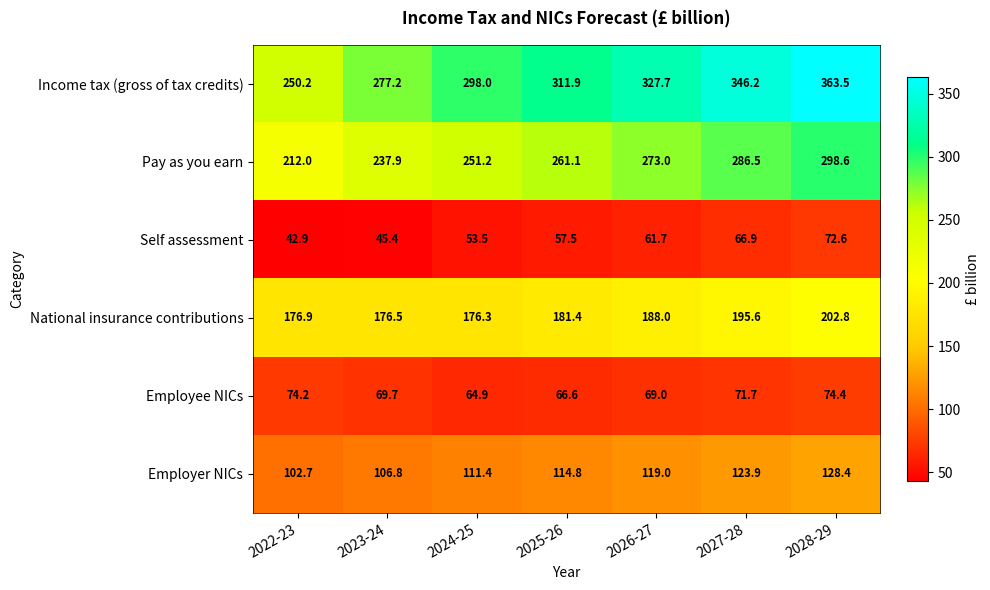

The value of Employer NICs at 2028-29 is 220.9. True or false?

False